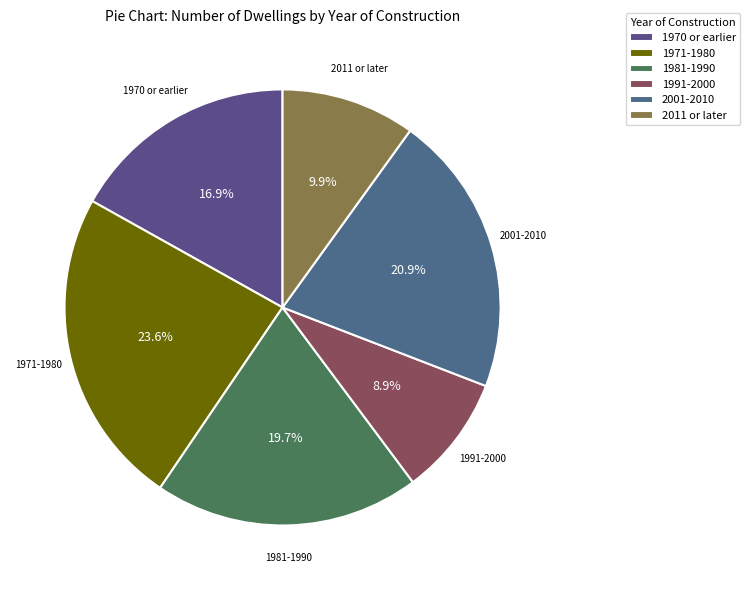

How many slices are in this pie chart?

6